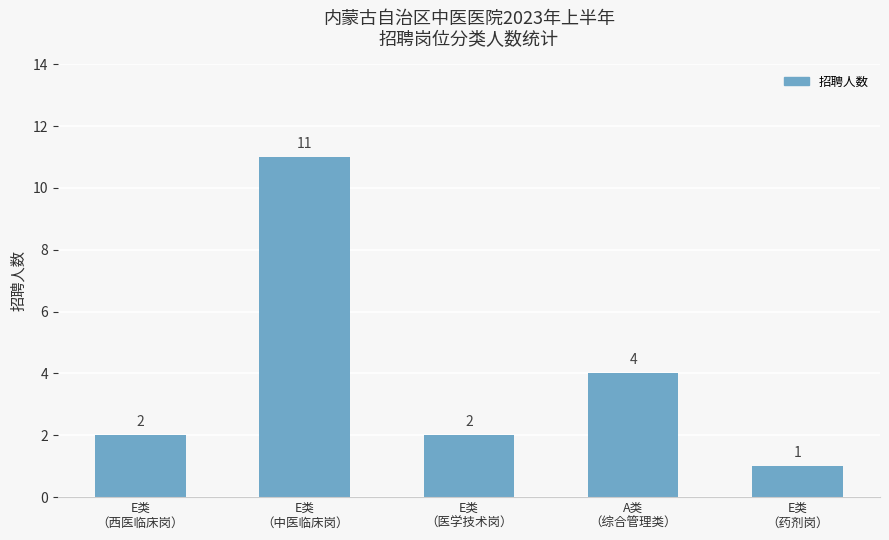

What is the difference between the maximum and minimum values?

10